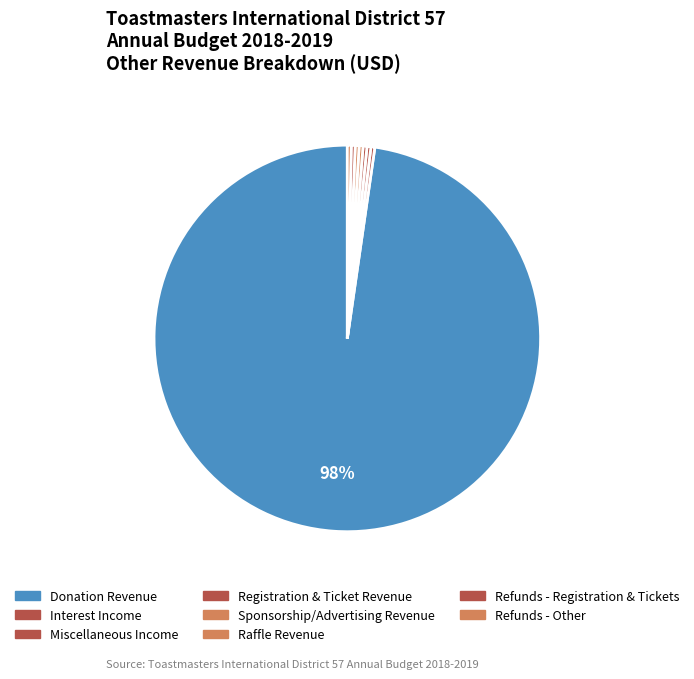

What is the majority slice?

Donation Revenue